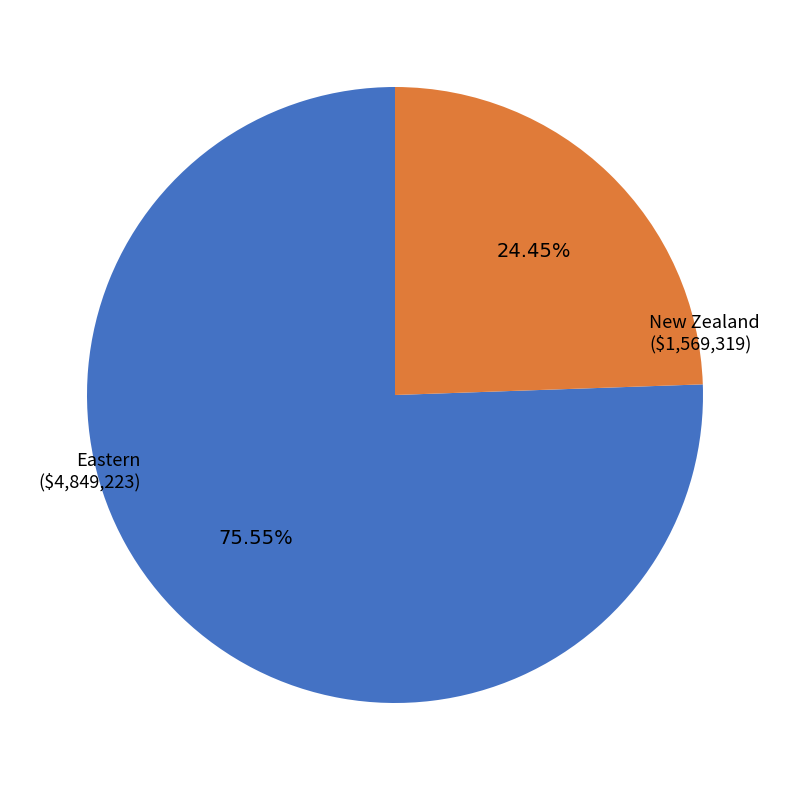

What percentage do New Zealand and Eastern together represent?

100.0%